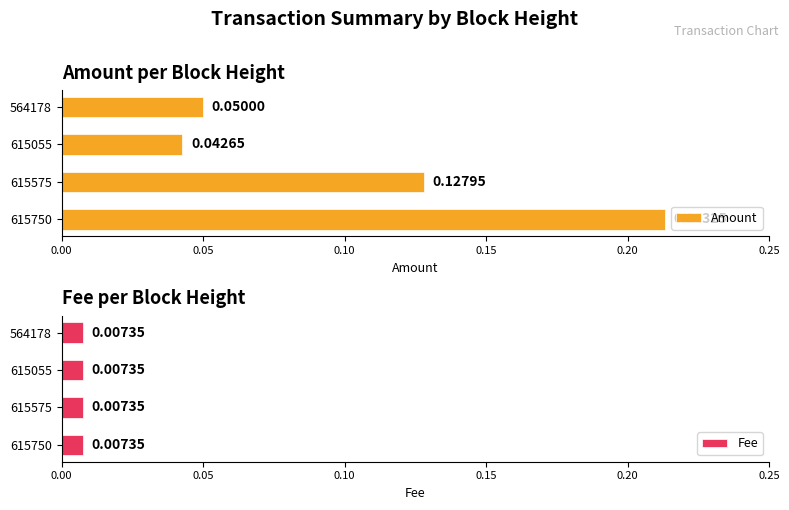

At 0.00, list the series in order from smallest to largest.

Amount, Fee